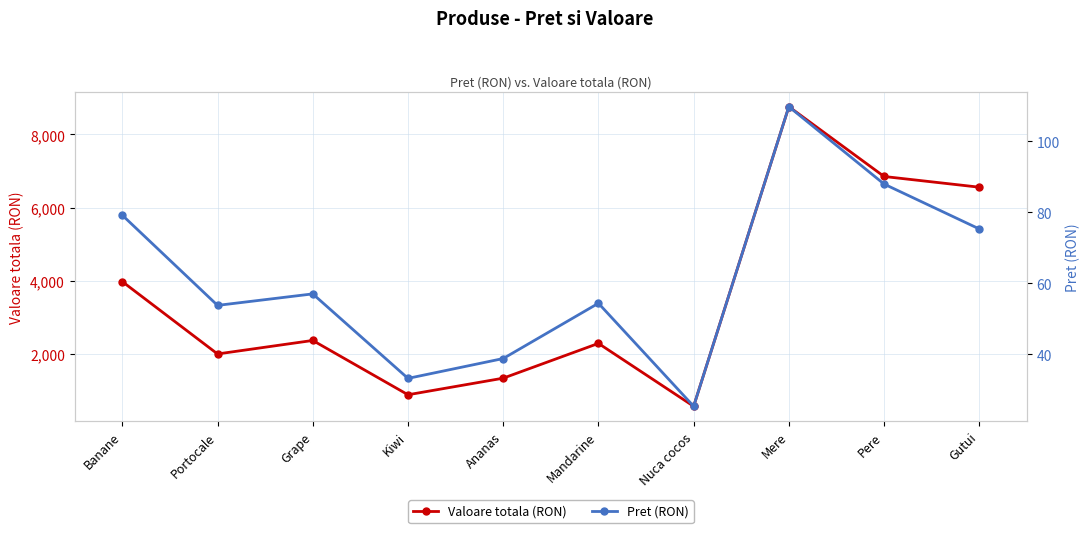

What is the difference between the Pret (RON) values at Mandarine and Banane?

24.8